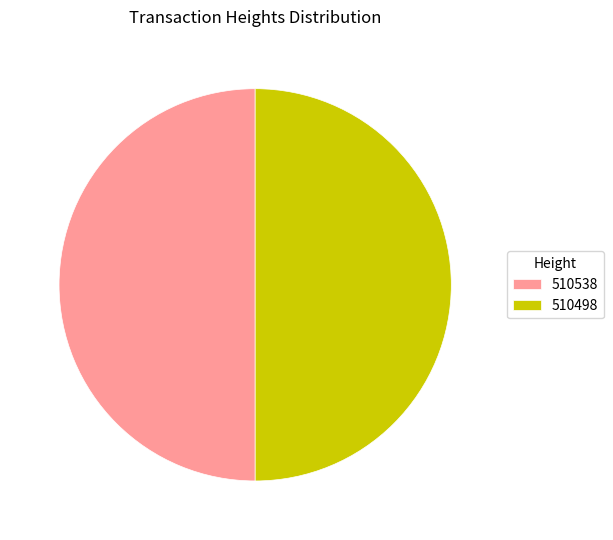

Approximately how many times larger is the value at 510538 compared to 510498?

1.0